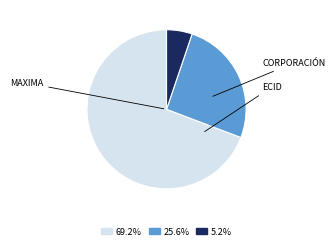

Does any single category account for the majority?

Yes